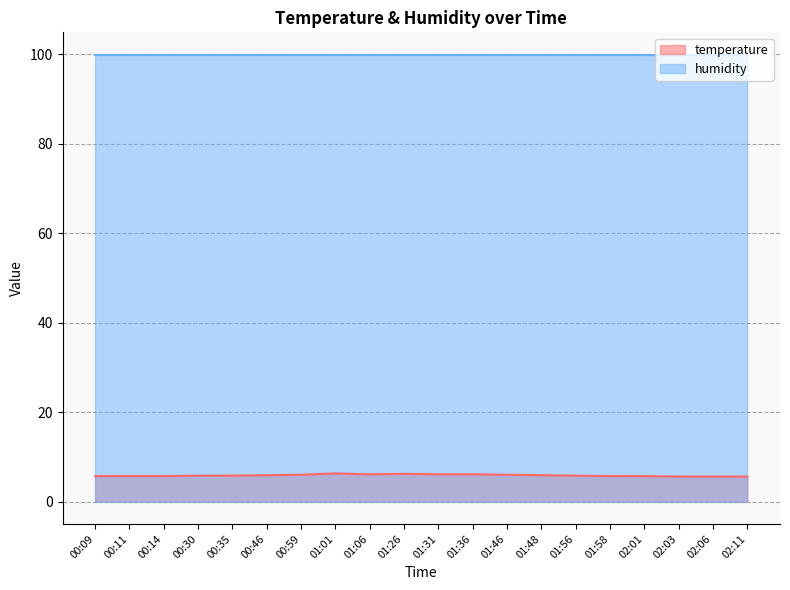

Which label corresponds to the smallest value in the chart?

02:03